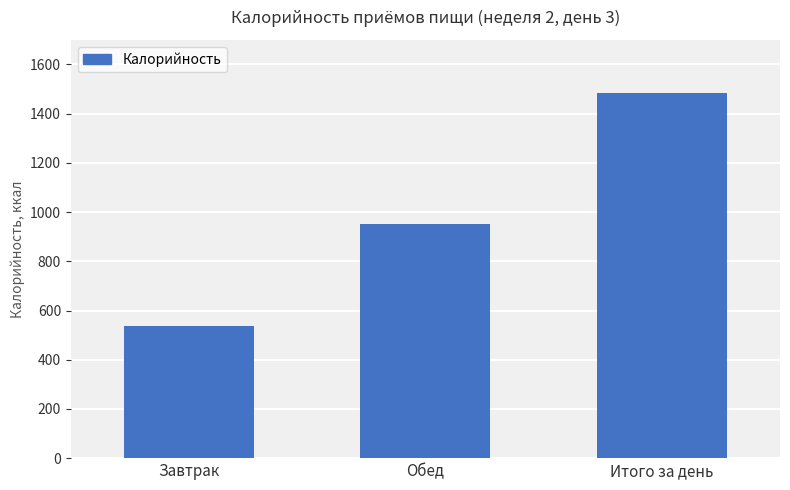

Reading right to left, extract all data points from this chart.

Итого за день=1485.9	Обед=950.0	Завтрак=535.8